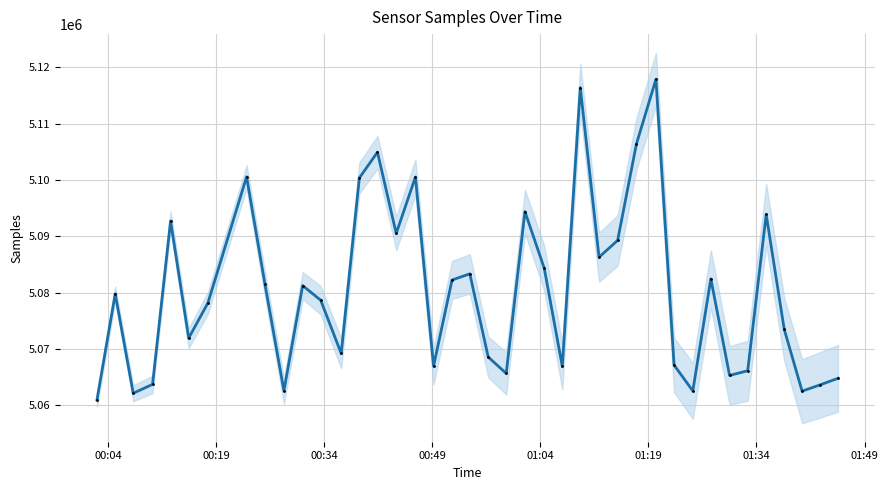

What position from the left is 00:49?

4